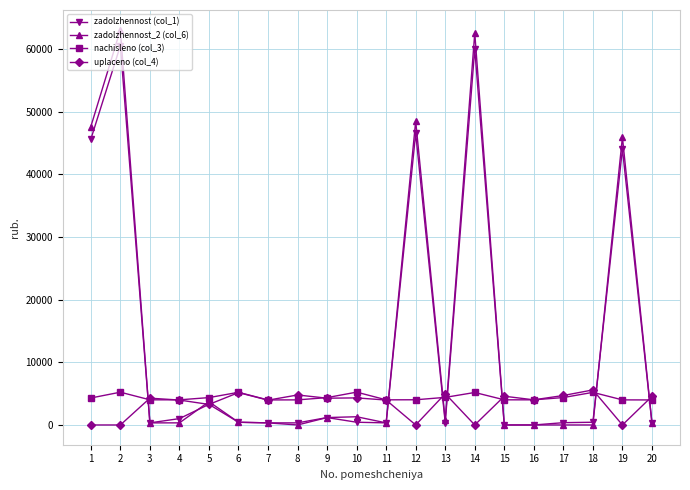

How many data points does each series have?

20